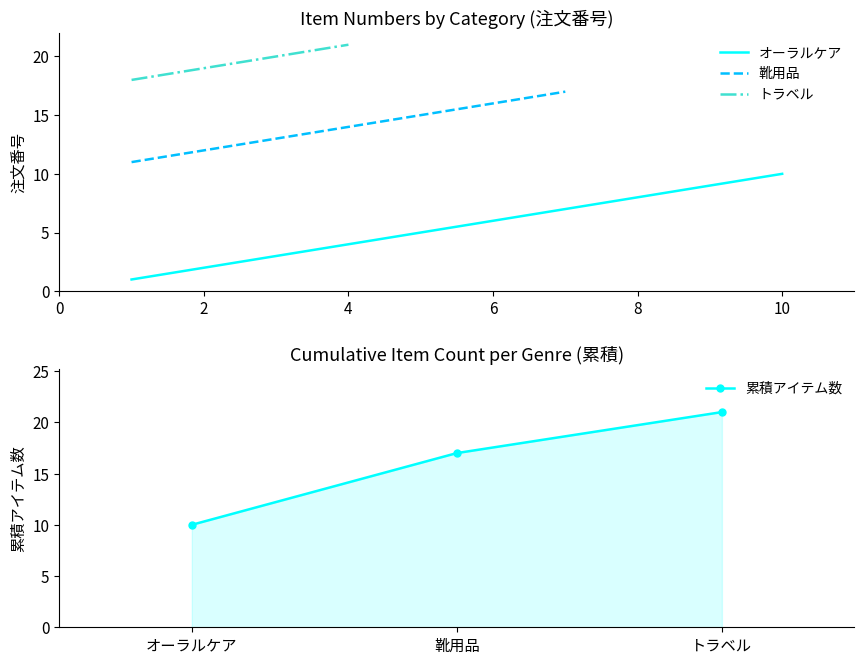

At which label does 累積アイテム数 reach its peak?

トラベル